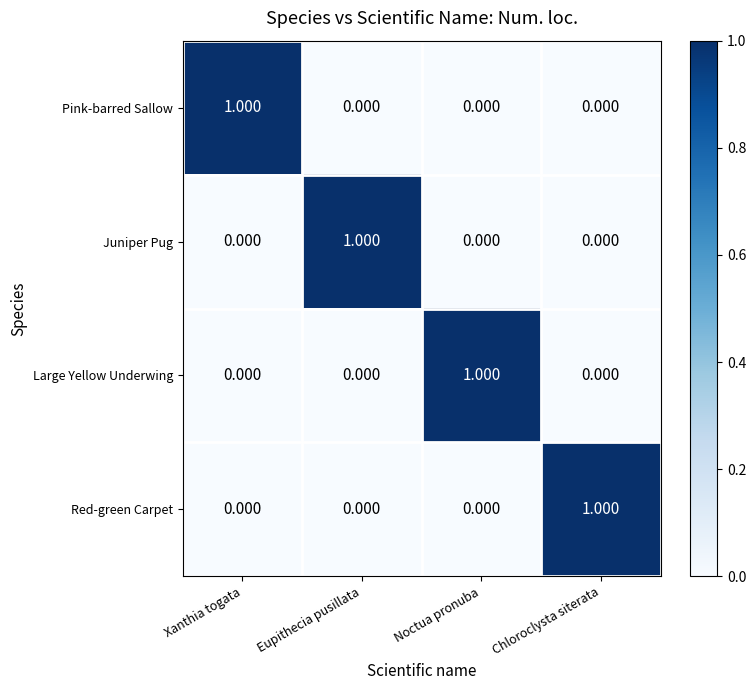

Is the value of Large Yellow Underwing at Xanthia togata greater than the value of Red-green Carpet at Chloroclysta siterata?

No